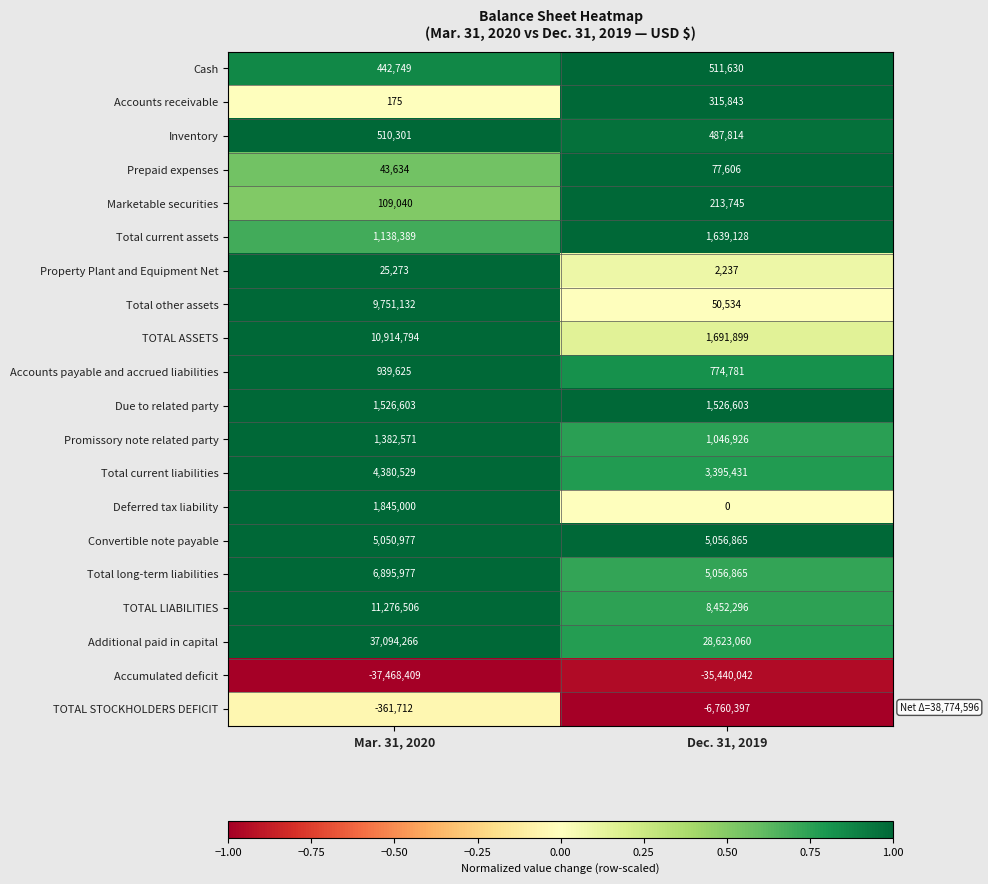

At which category is the sum across all series the highest?

Mar. 31, 2020